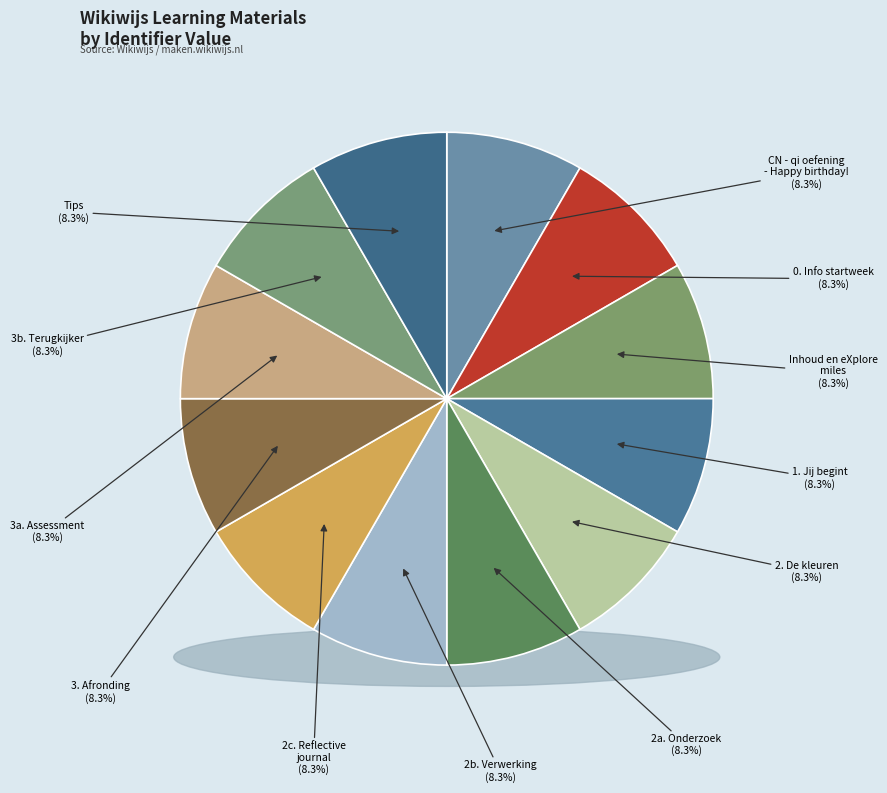

What percentage is the CN - qi oefening - Happy birthday! slice, to the nearest percent?

8%